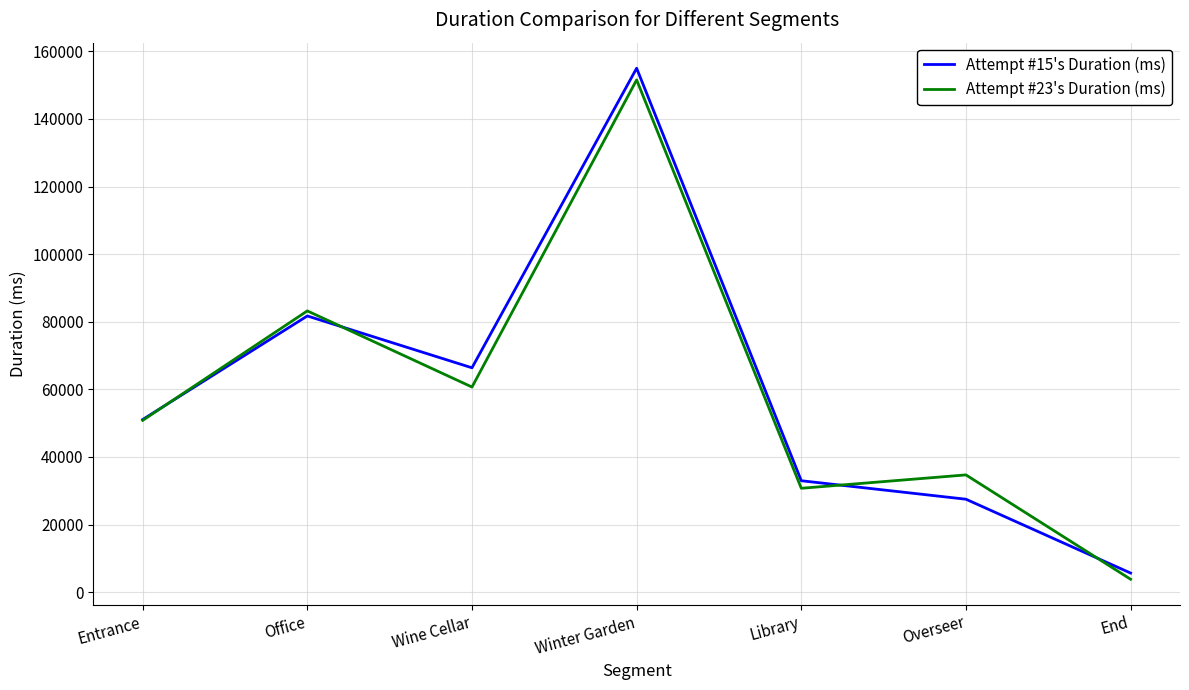

Which series has the widest spread of values?

Attempt #15's Duration (ms)